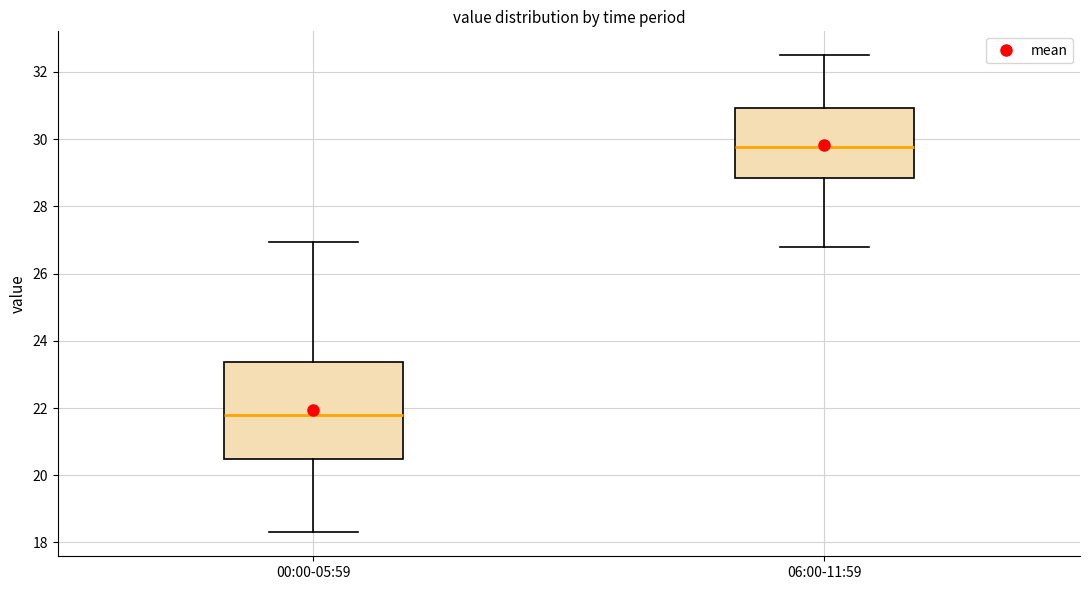

Reading left to right, transcribe this box plot: for each box, give where its median line is, the range the box spans, and where its two whiskers end, as read against the y-axis. The values are not printed on the chart, so give them approximately, as read against the axis.

00:00-05:59: median 21.8, box 20.4 to 23.4, whiskers 18.4 to 27.0
06:00-11:59: median 29.8, box 28.8 to 31.0, whiskers 26.8 to 32.6